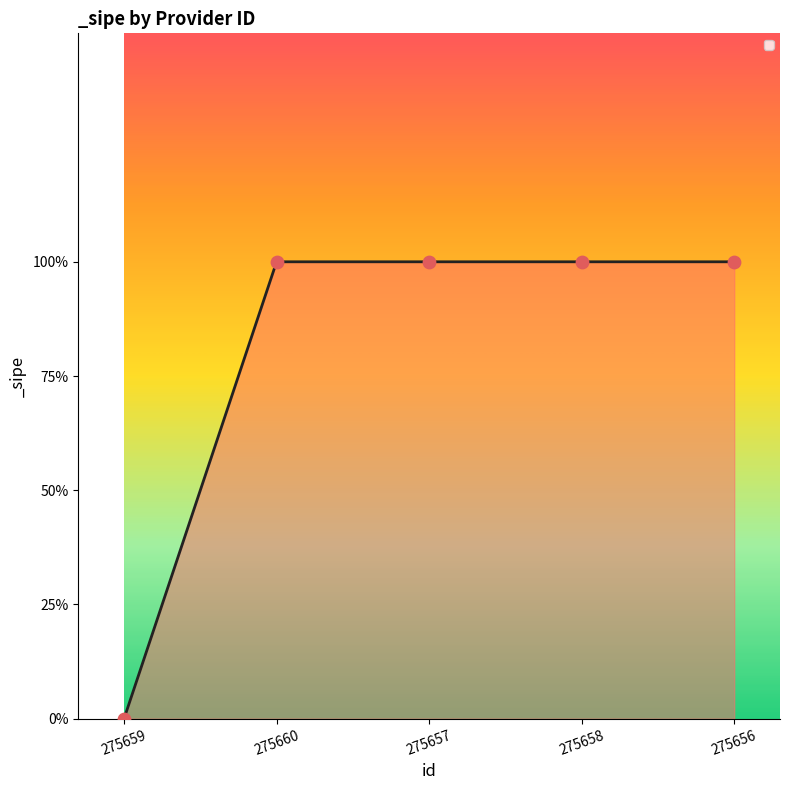

Approximately how many times larger is the value at 275658 compared to 275656?

1.0